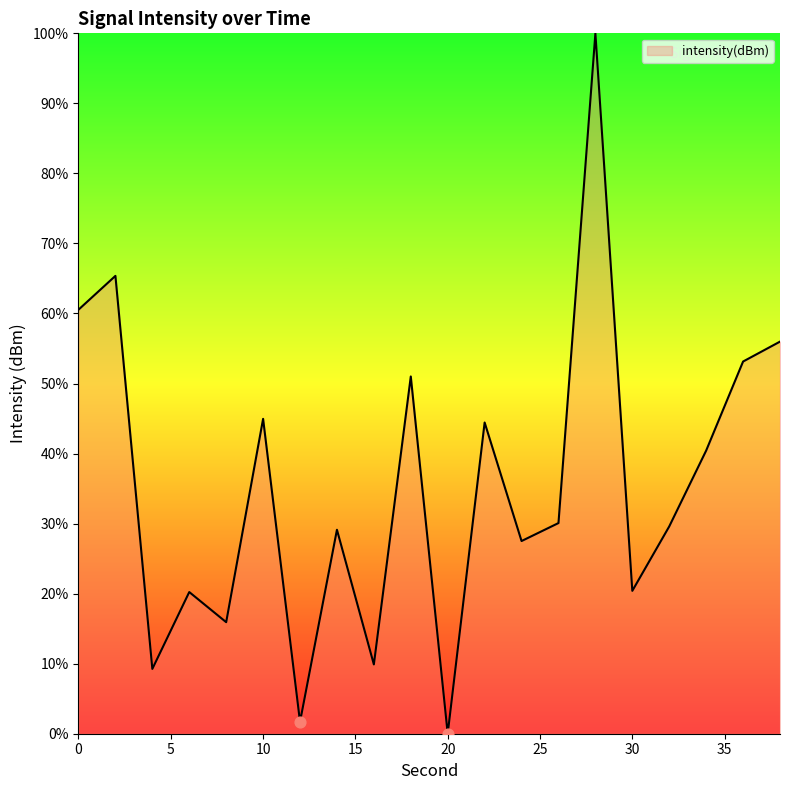

What is the maximum value shown in the chart?

100.0